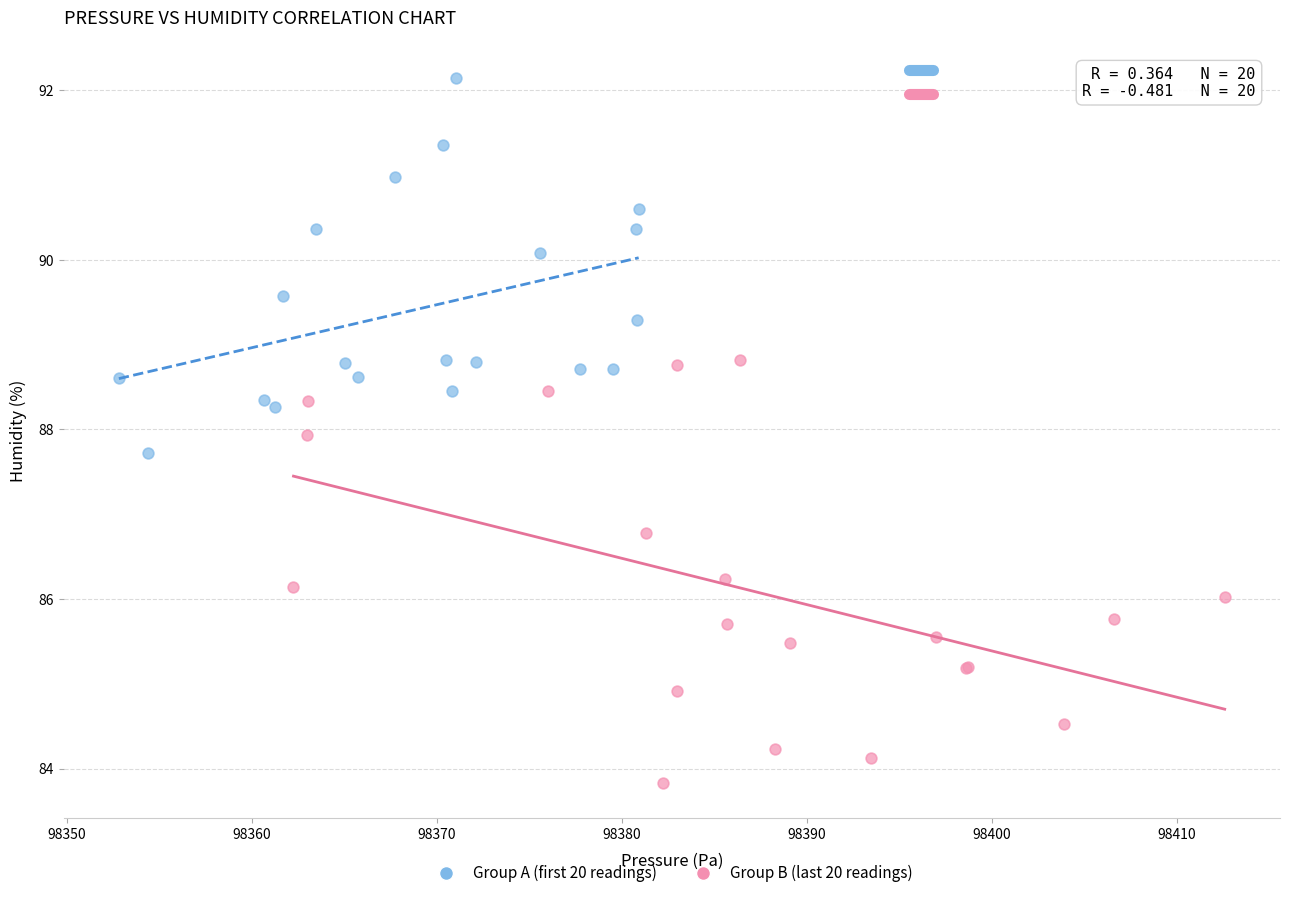

What are all the series names shown in the legend?

Group A (first 20 readings), Group B (last 20 readings)